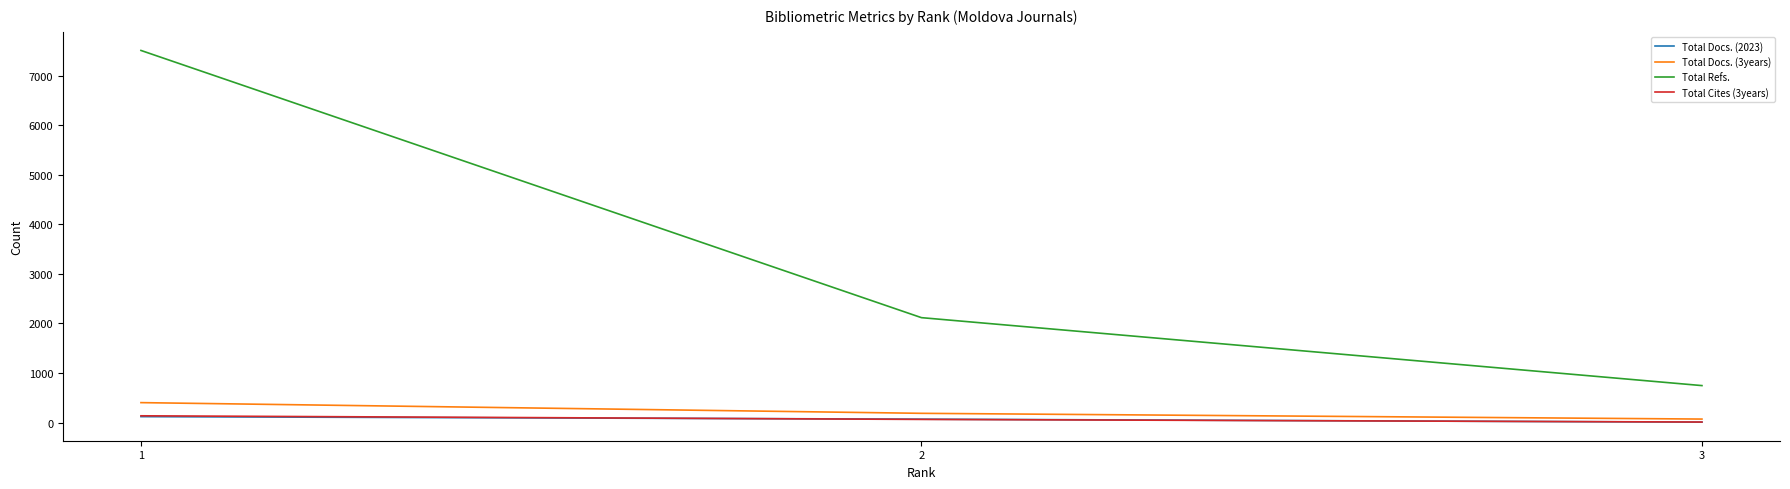

Reading right to left, what are all the values shown in this chart?

Total Docs. (2023): 3=8	2=68	1=119
Total Docs. (3years): 3=70	2=186	1=402
Total Refs.: 3=746	2=2118	1=7514
Total Cites (3years): 3=10	2=63	1=136